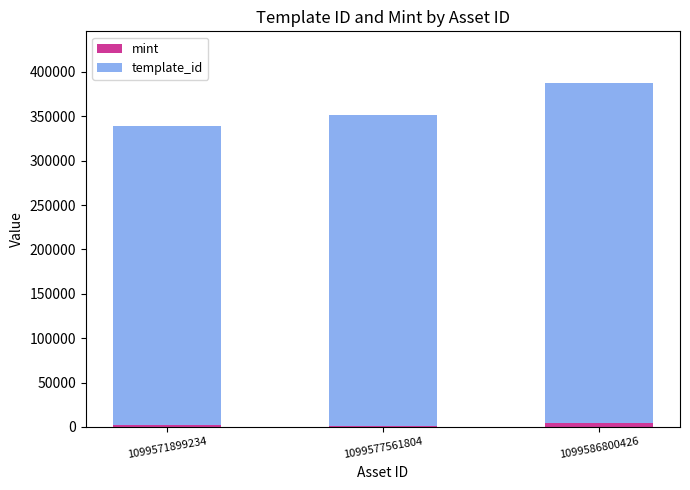

What is the average value of the mint series?

2509